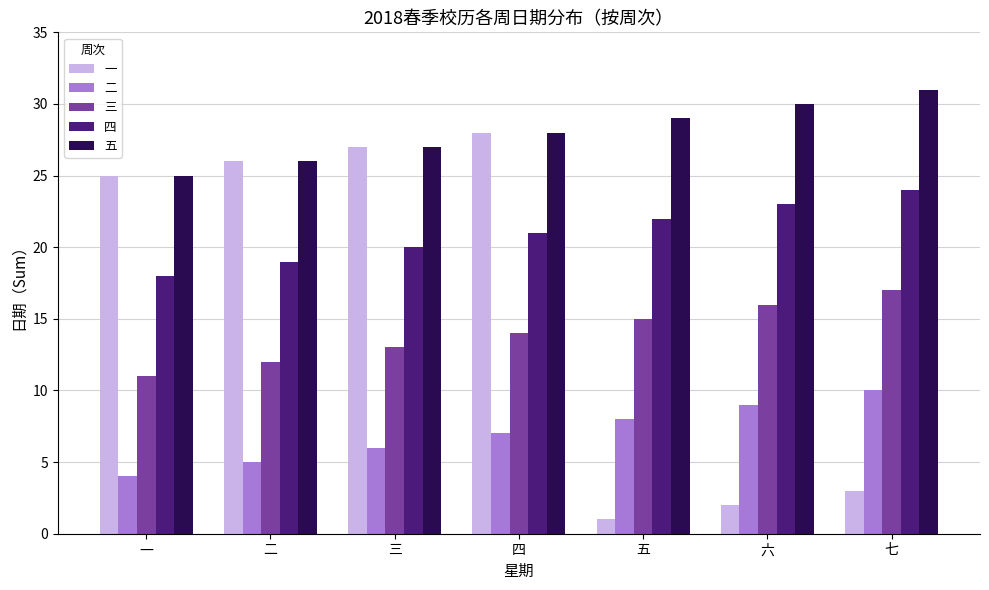

How many data points in 二 are less than 7?

3